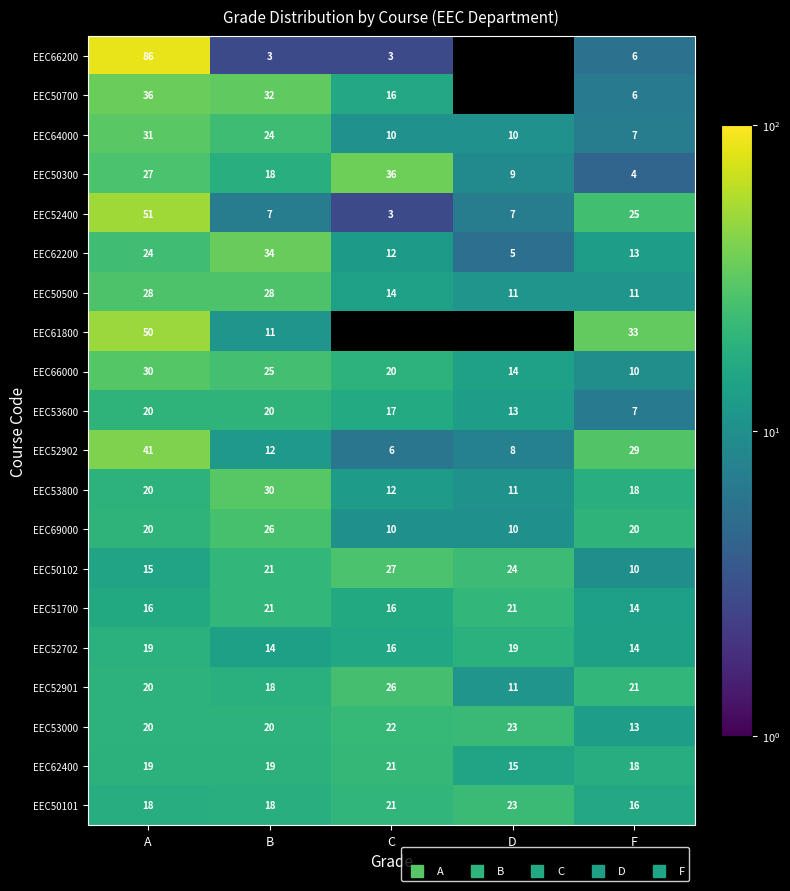

Is it true that EEC62400 equals 19.4 at A?

True